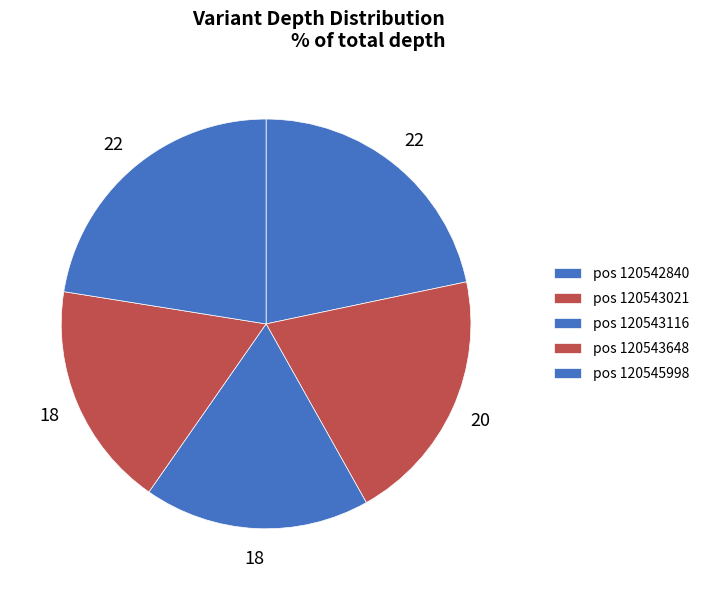

Is there any slice that represents more than half of the pie?

No